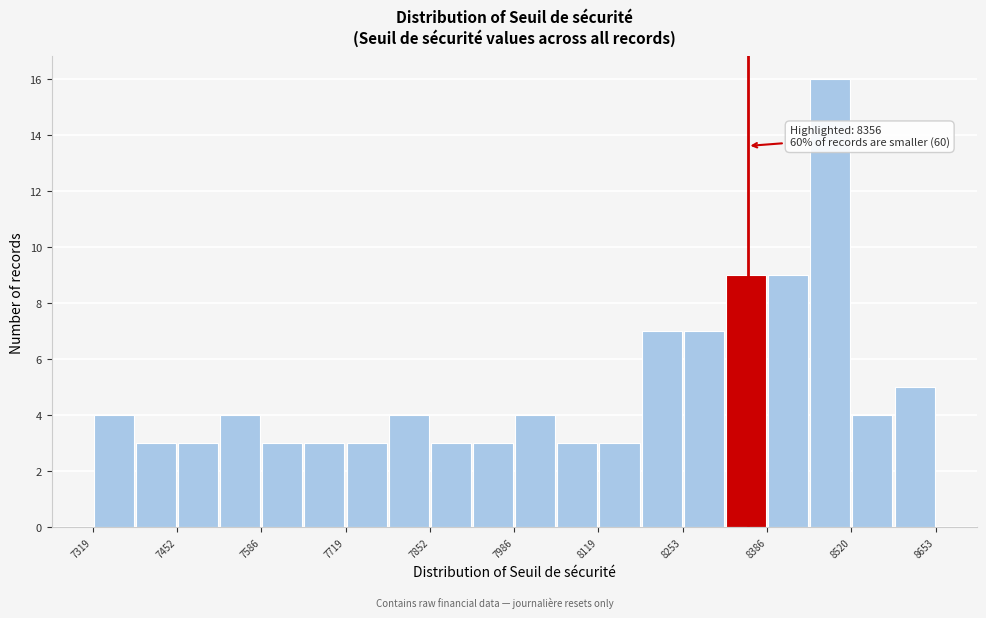

Read against the x-axis, roughly where is the centre of the tallest bar?

8480